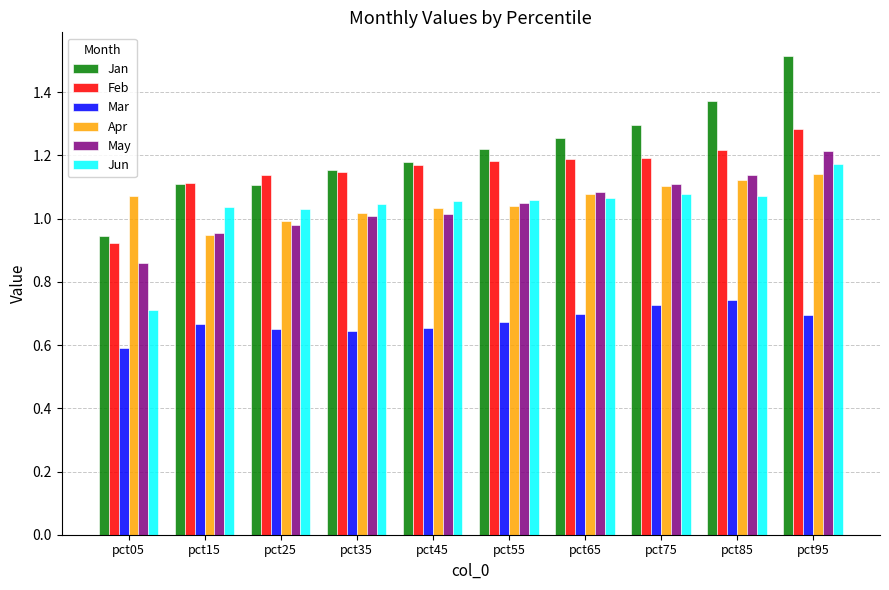

Does the chart contain any negative values?

No